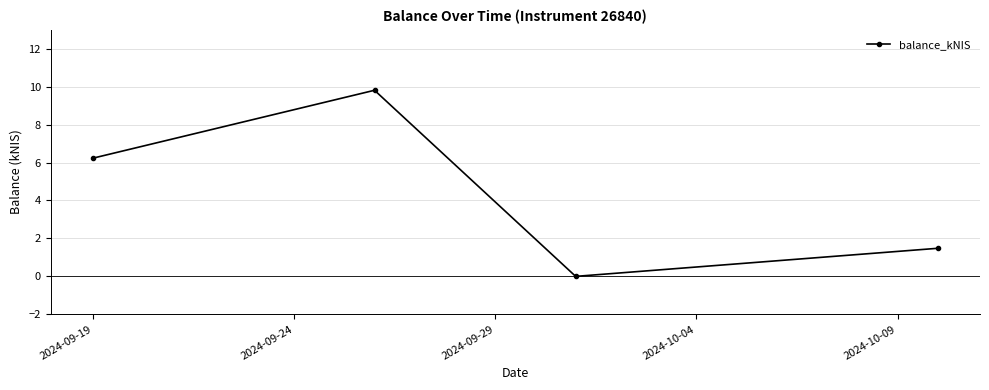

What is the maximum value shown in the chart?

9.8